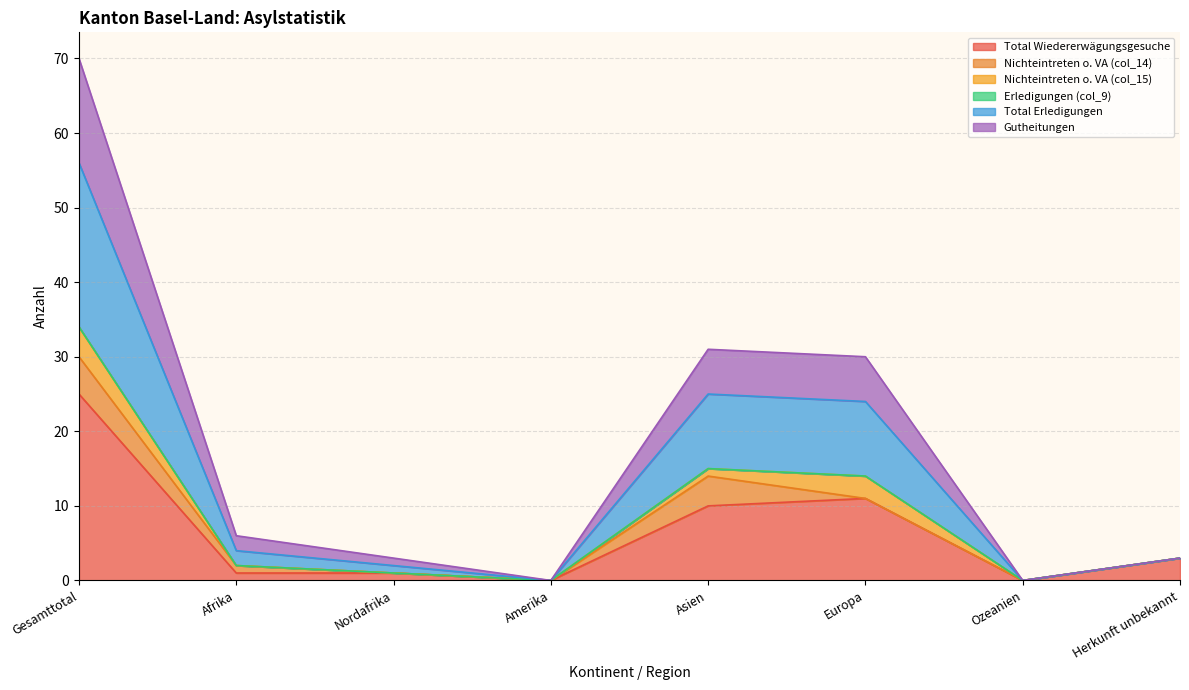

What is the label of the 1st point from the left?

Gesamttotal